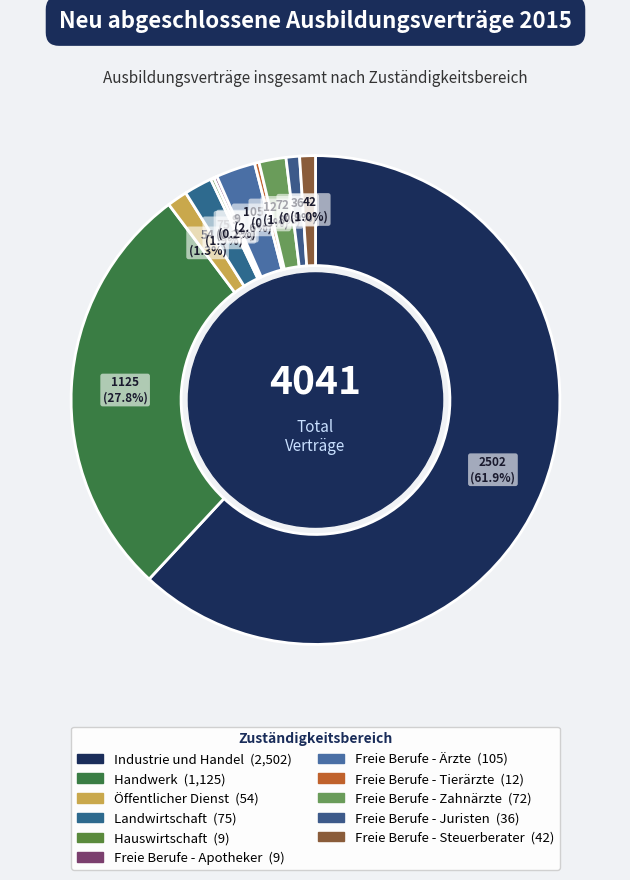

What is the majority slice?

Industrie und Handel